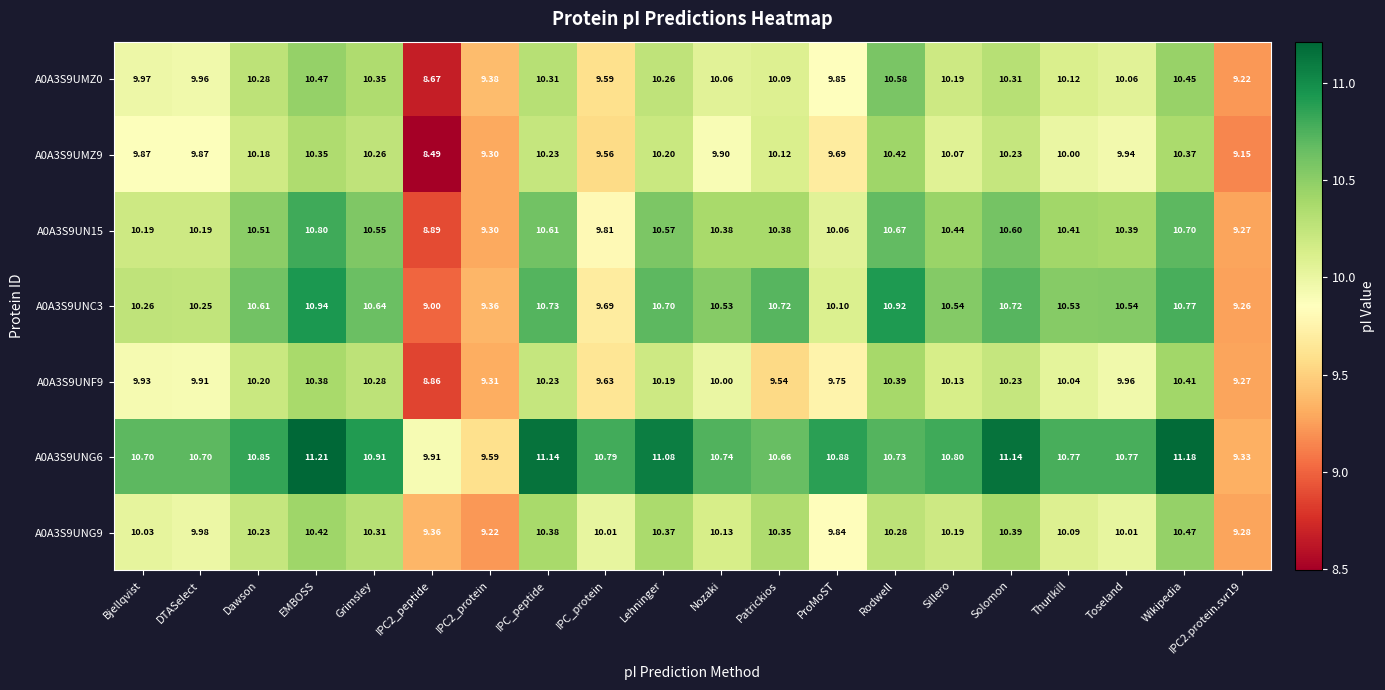

Is the value of A0A3S9UN15 at Wikipedia greater than the value of A0A3S9UMZ0 at Thurlkill?

Yes